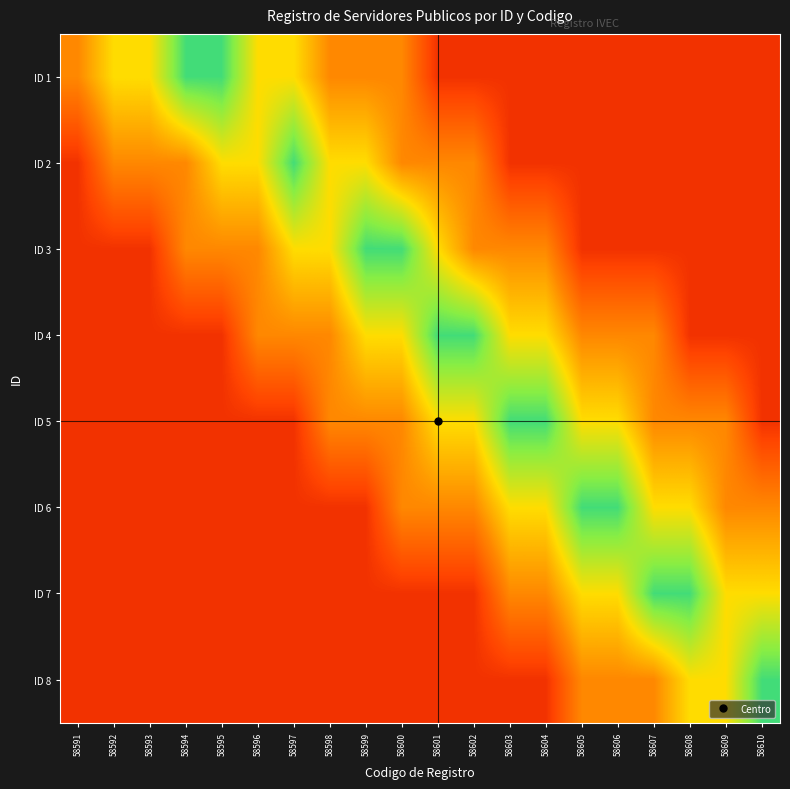

Reading left to right, transcribe all the data shown in this chart.

ID 1: 58591=0.4	58592=0.6	58593=0.6	58594=0.9	58595=0.9	58596=0.6	58597=0.6	58598=0.4	58599=0.4	58600=0.4	58601=0.1	58602=0.1	58603=0.1	58604=0.1	58605=0.1	58606=0.1	58607=0.1	58608=0.1	58609=0.1	58610=0.1
ID 2: 58591=0.1	58592=0.4	58593=0.4	58594=0.4	58595=0.6	58596=0.6	58597=0.9	58598=0.6	58599=0.6	58600=0.4	58601=0.4	58602=0.4	58603=0.1	58604=0.1	58605=0.1	58606=0.1	58607=0.1	58608=0.1	58609=0.1	58610=0.1
ID 3: 58591=0.1	58592=0.1	58593=0.1	58594=0.4	58595=0.4	58596=0.4	58597=0.6	58598=0.6	58599=0.9	58600=0.9	58601=0.6	58602=0.4	58603=0.4	58604=0.4	58605=0.1	58606=0.1	58607=0.1	58608=0.1	58609=0.1	58610=0.1
ID 4: 58591=0.1	58592=0.1	58593=0.1	58594=0.1	58595=0.1	58596=0.4	58597=0.4	58598=0.4	58599=0.6	58600=0.6	58601=0.9	58602=0.9	58603=0.6	58604=0.6	58605=0.4	58606=0.4	58607=0.4	58608=0.1	58609=0.1	58610=0.1
ID 5: 58591=0.1	58592=0.1	58593=0.1	58594=0.1	58595=0.1	58596=0.1	58597=0.1	58598=0.4	58599=0.4	58600=0.4	58601=0.6	58602=0.6	58603=0.9	58604=0.9	58605=0.6	58606=0.6	58607=0.4	58608=0.4	58609=0.4	58610=0.1
ID 6: 58591=0.1	58592=0.1	58593=0.1	58594=0.1	58595=0.1	58596=0.1	58597=0.1	58598=0.1	58599=0.1	58600=0.4	58601=0.4	58602=0.4	58603=0.6	58604=0.6	58605=0.9	58606=0.9	58607=0.6	58608=0.6	58609=0.4	58610=0.4
ID 7: 58591=0.1	58592=0.1	58593=0.1	58594=0.1	58595=0.1	58596=0.1	58597=0.1	58598=0.1	58599=0.1	58600=0.1	58601=0.1	58602=0.1	58603=0.4	58604=0.4	58605=0.6	58606=0.6	58607=0.9	58608=0.9	58609=0.6	58610=0.6
ID 8: 58591=0.1	58592=0.1	58593=0.1	58594=0.1	58595=0.1	58596=0.1	58597=0.1	58598=0.1	58599=0.1	58600=0.1	58601=0.1	58602=0.1	58603=0.1	58604=0.1	58605=0.4	58606=0.4	58607=0.4	58608=0.6	58609=0.6	58610=0.9